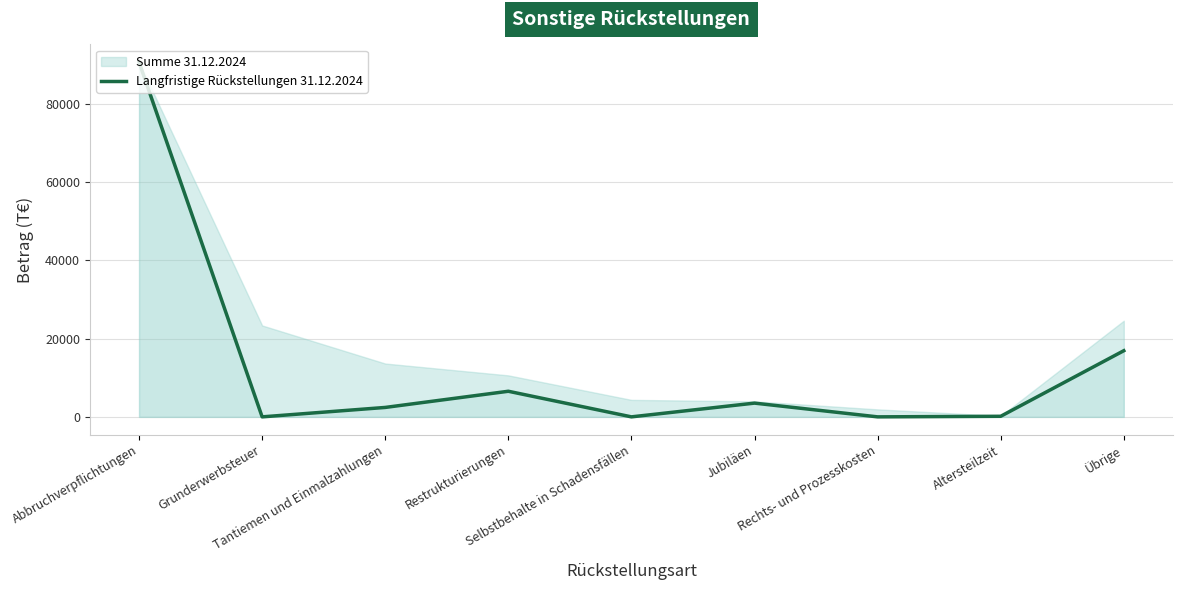

At which category does the chart reach its minimum across all series?

Grunderwerbsteuer